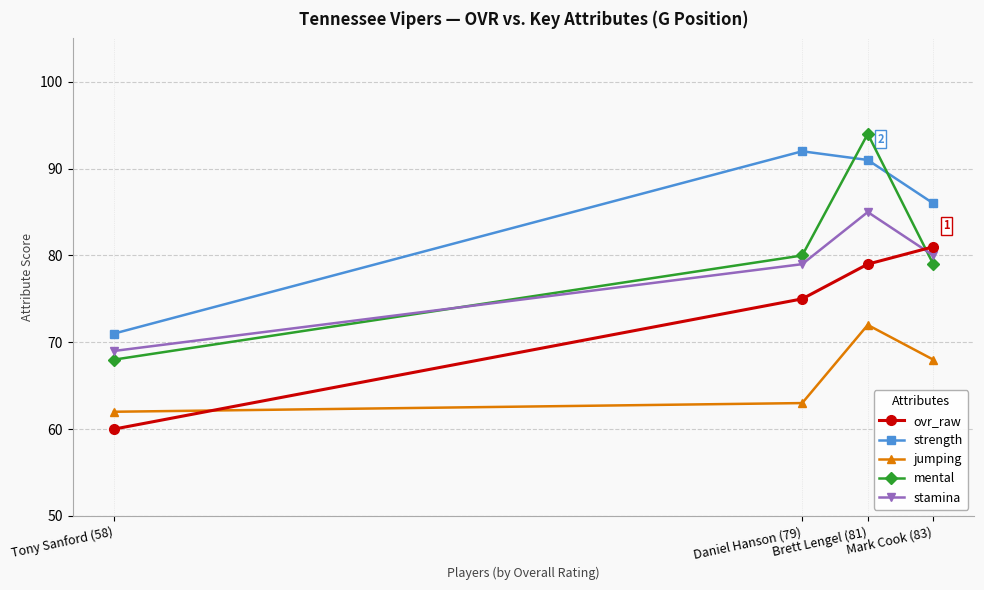

How many times do mental and strength cross each other?

2